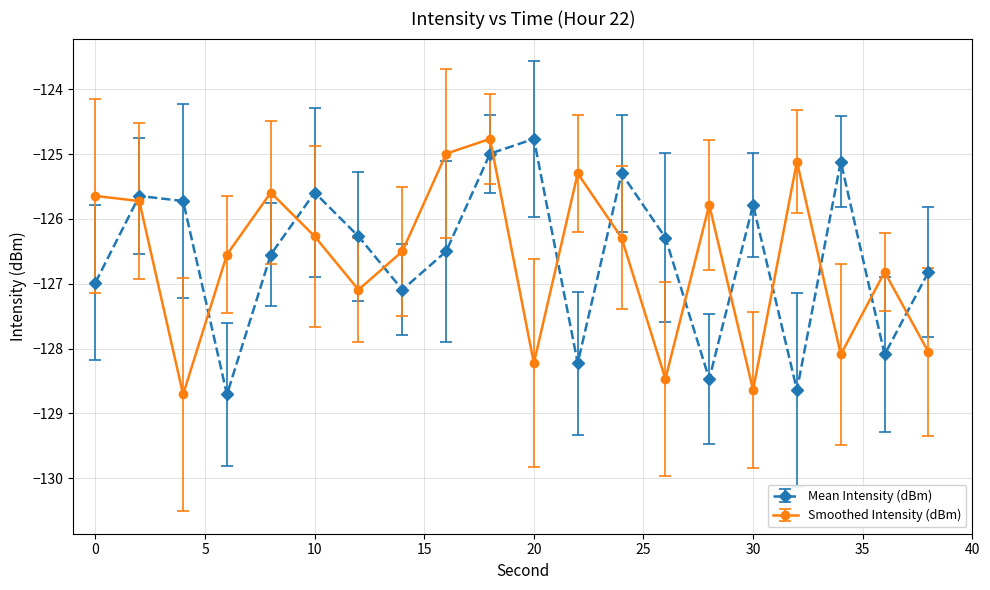

Does the chart display data point markers on the line(s)?

Yes